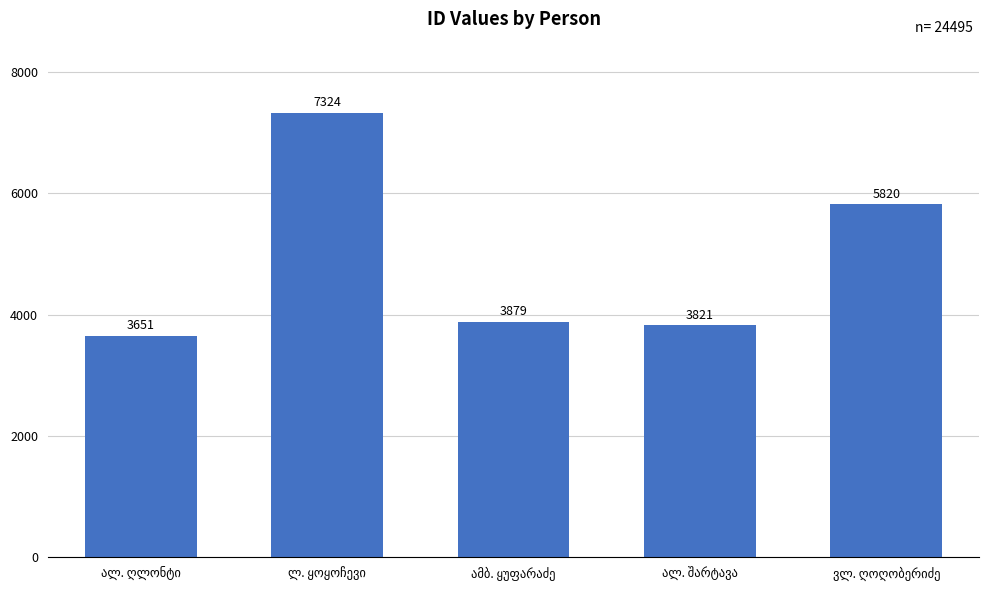

Are the bars grouped side by side (vs. stacked)?

No